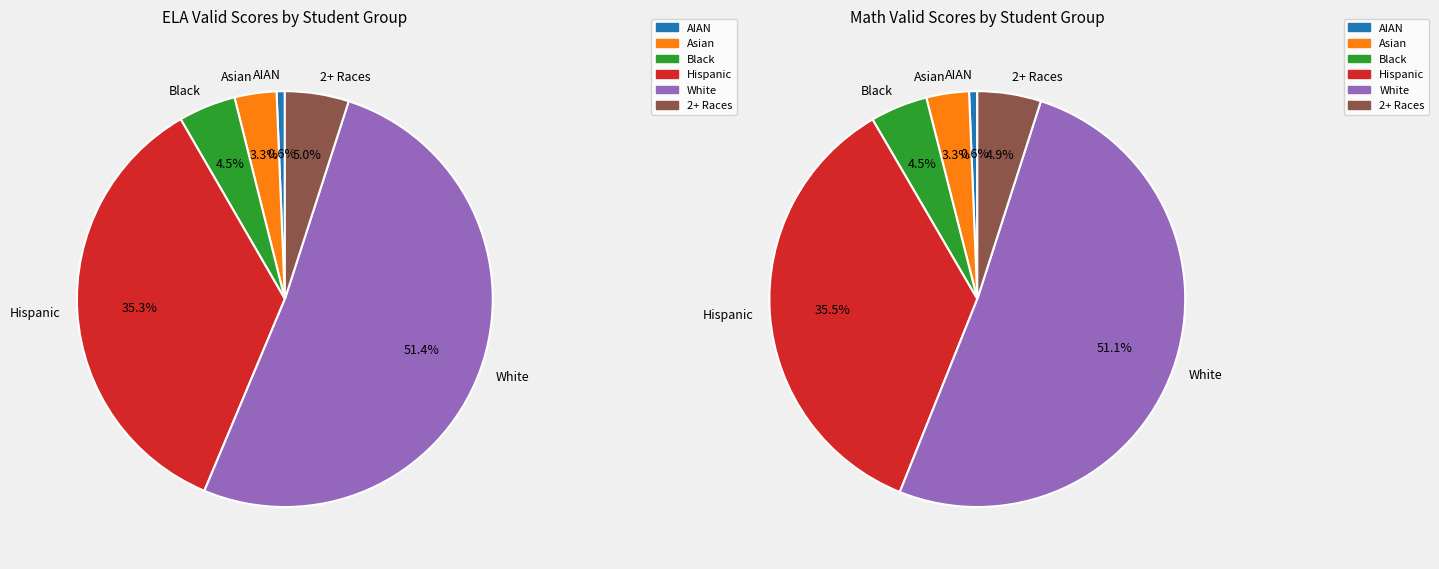

How many segments does this pie chart have?

6